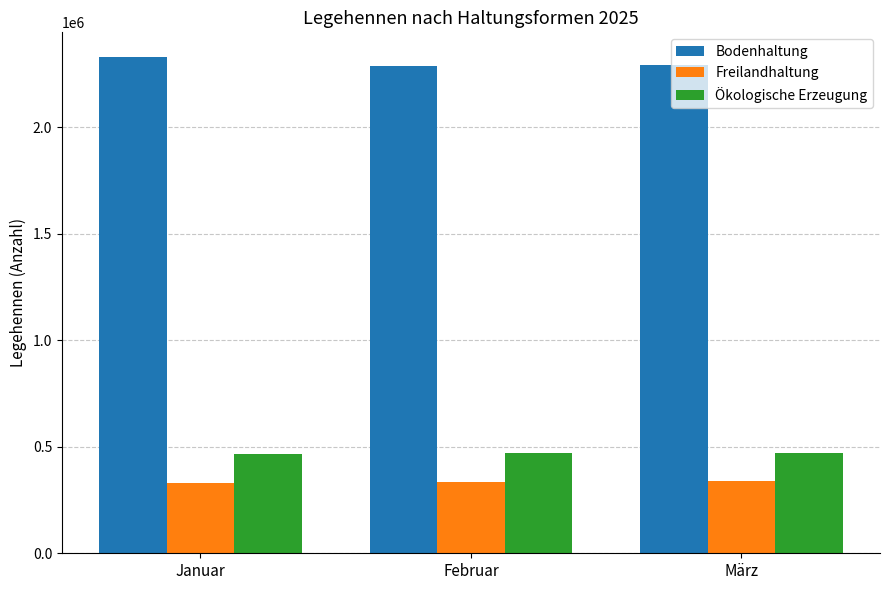

What are all the series names shown in the legend?

Bodenhaltung, Freilandhaltung, Ökologische Erzeugung